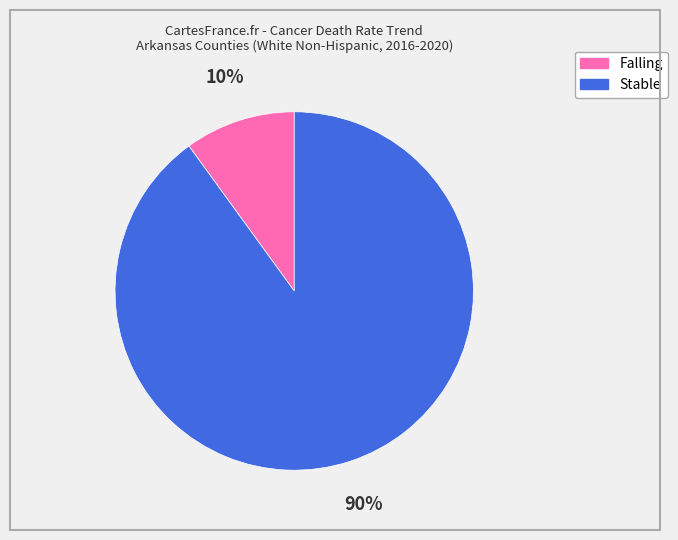

To the nearest percent, what is the average slice percentage?

50%